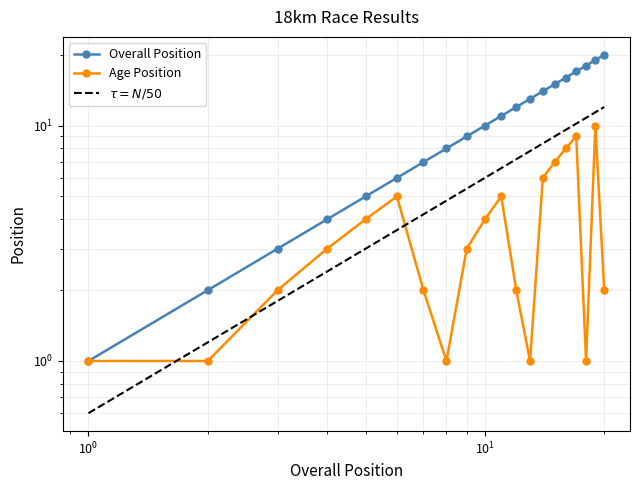

Which series has the largest total across all categories?

Overall Position